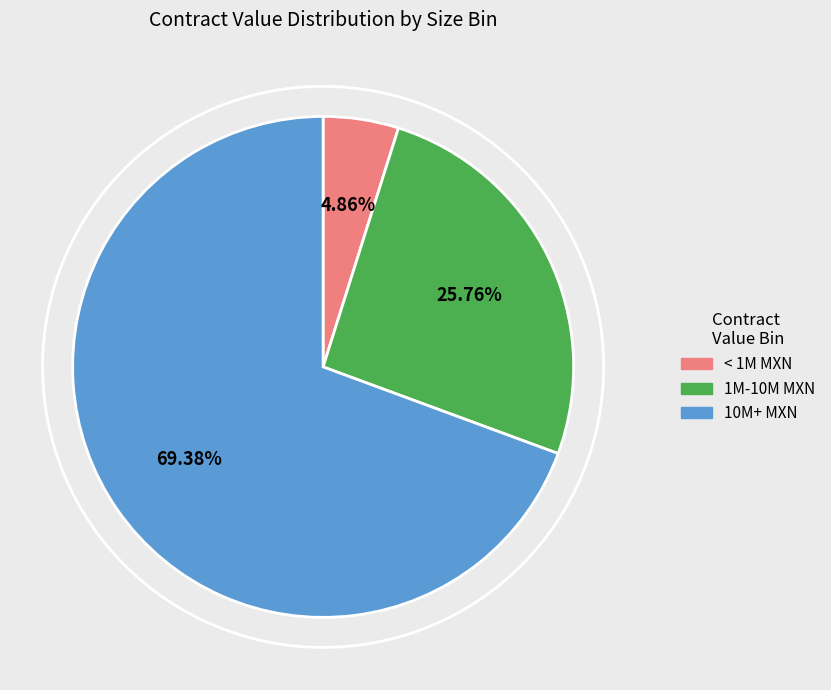

What is the ratio of the value at 10M+ MXN to the value at < 1M MXN?

14.3